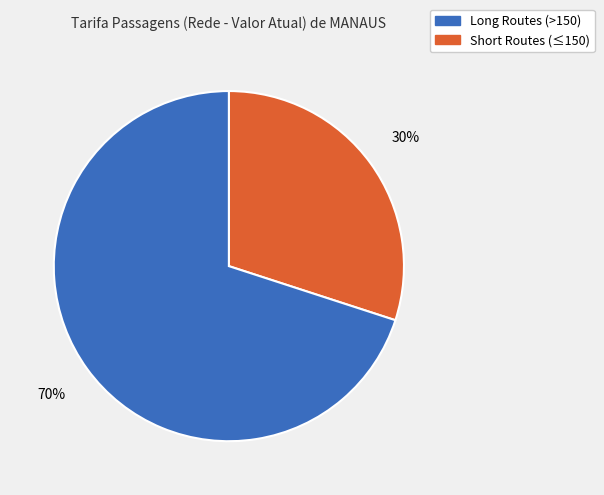

To the nearest percent, what is the average slice percentage?

50%